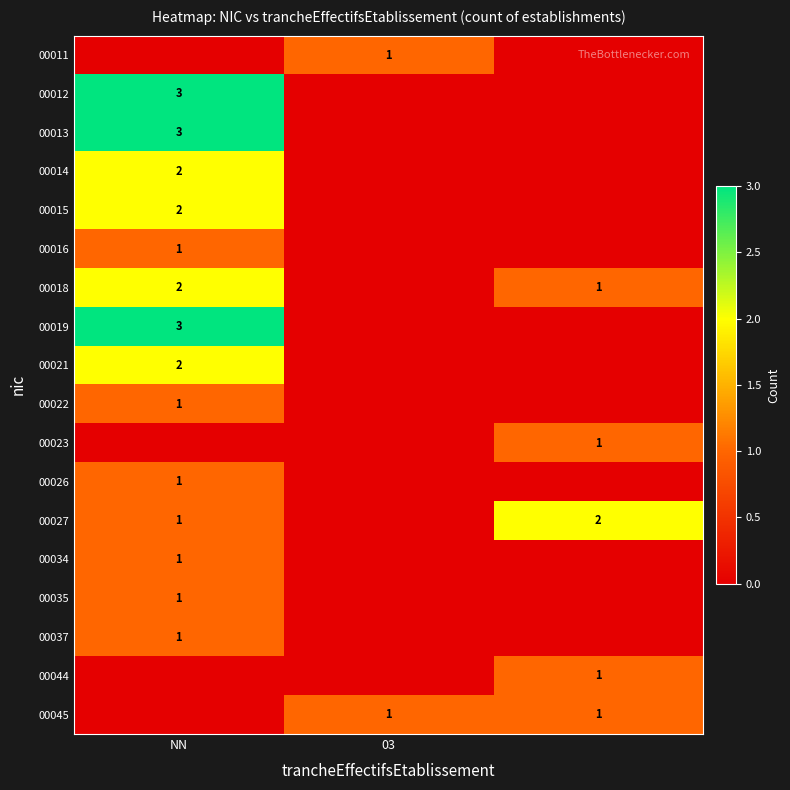

Is it true that 00021 equals 2 at NN?

True